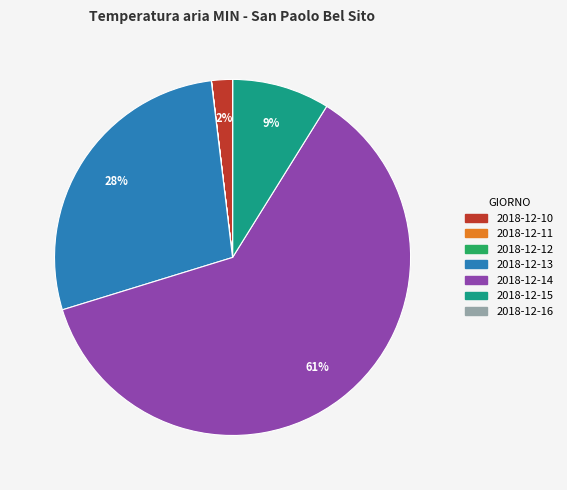

To the nearest percent, what is the difference between the largest and smallest slice percentages?

61%